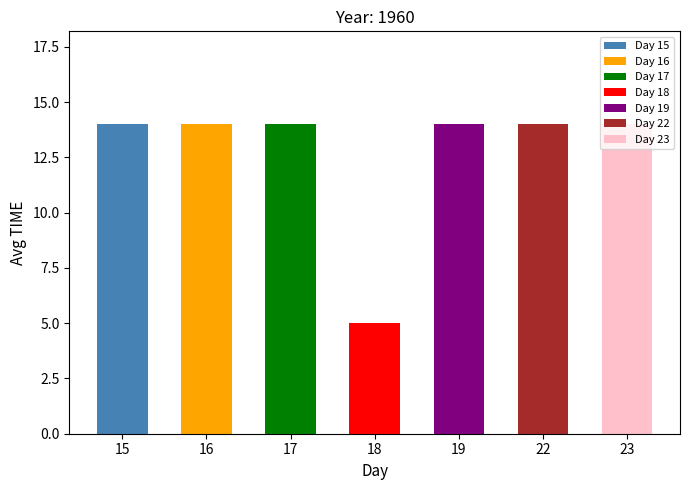

Are the bars grouped side by side (vs. stacked)?

No